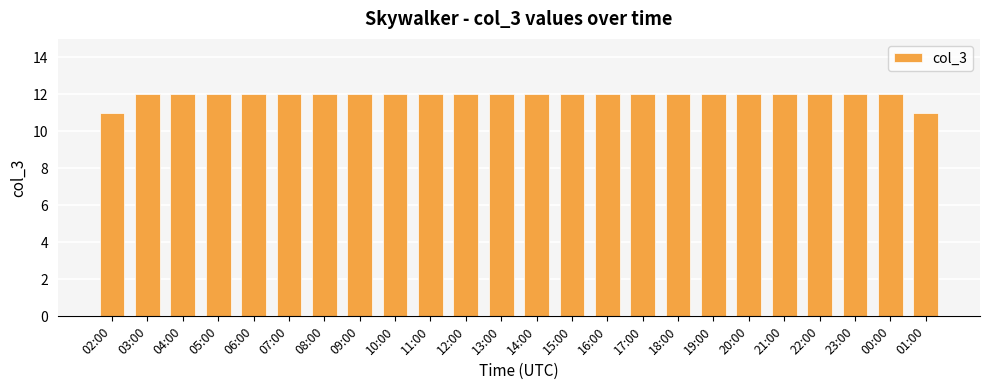

What is the label of the 13th bar from the right?

13:00